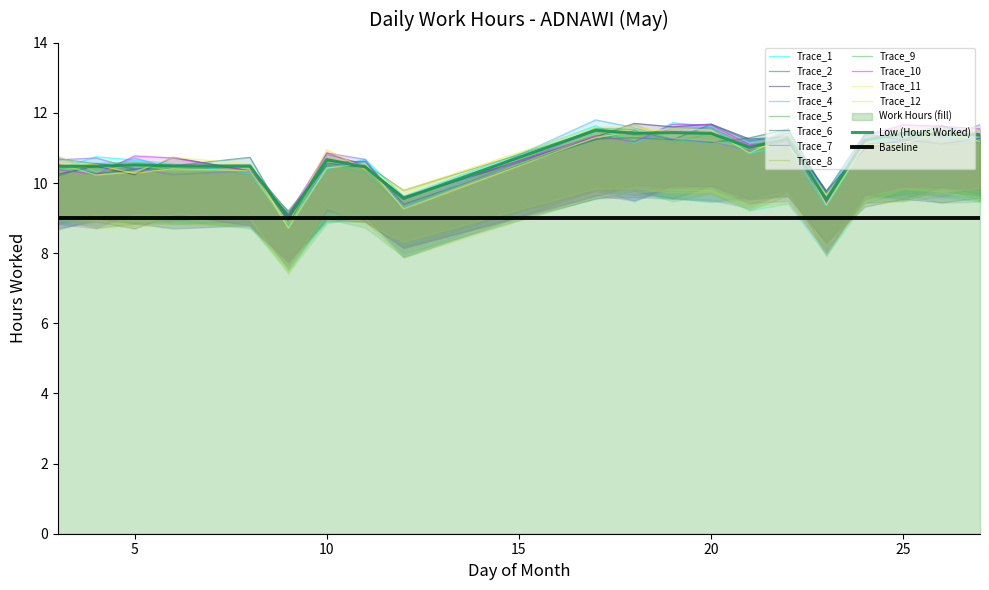

How many values exceed 11?

10